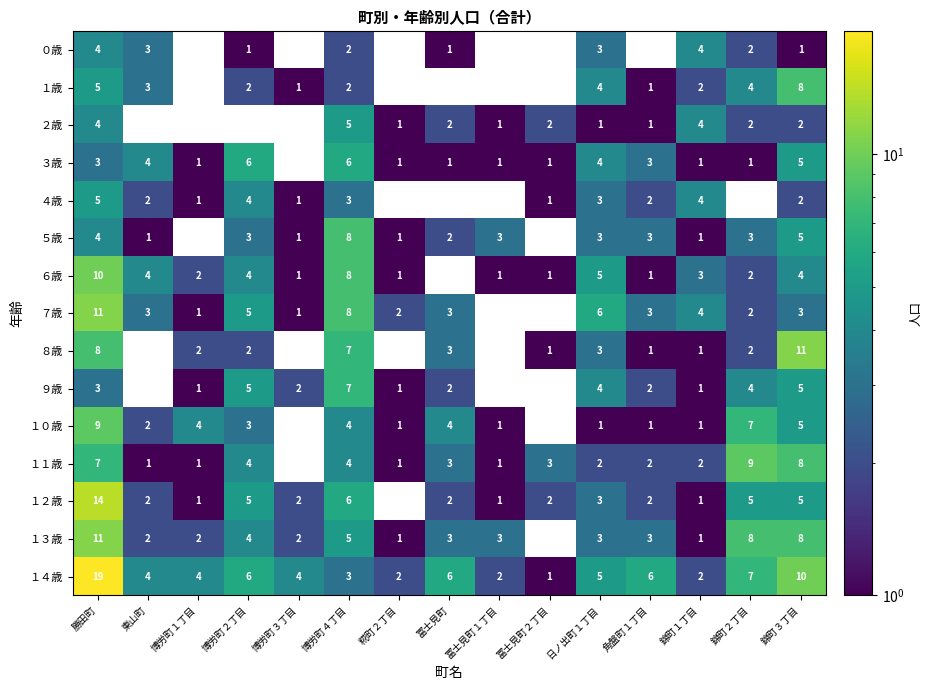

True or false: ７歳 has a value of 1 at 博労町３丁目.

True